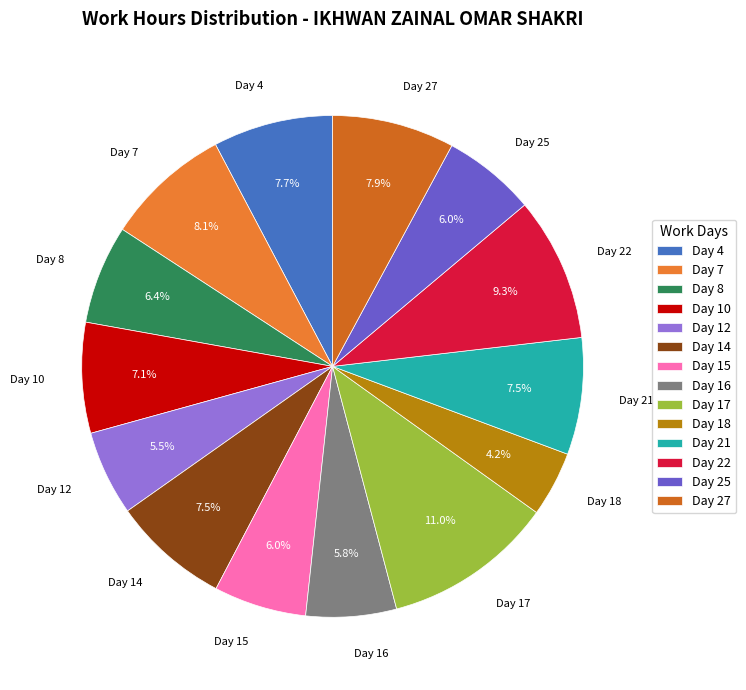

What percentage is NOT represented by Day 25?

94.0%